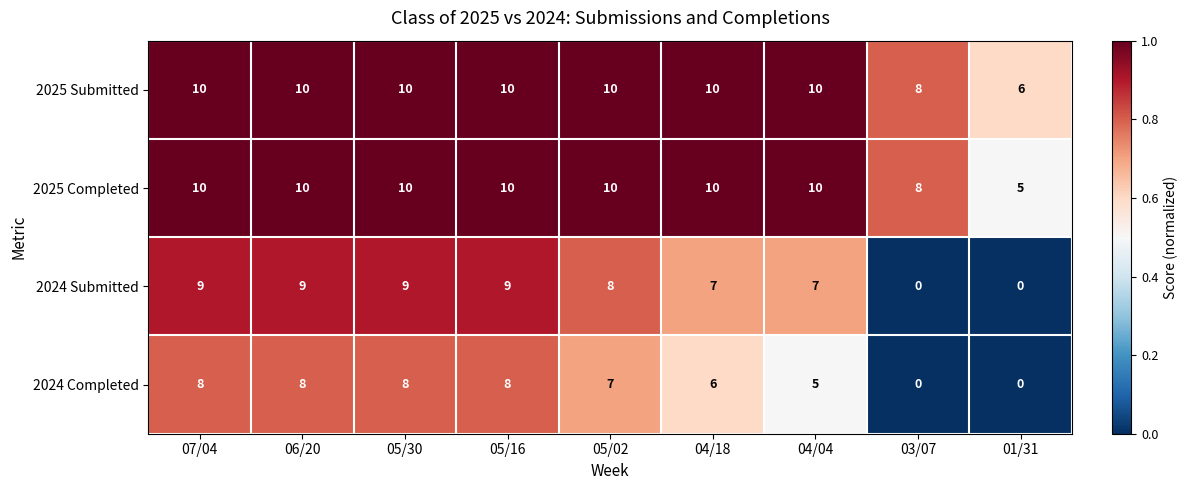

What is the average value of the 2024 Submitted series?

6